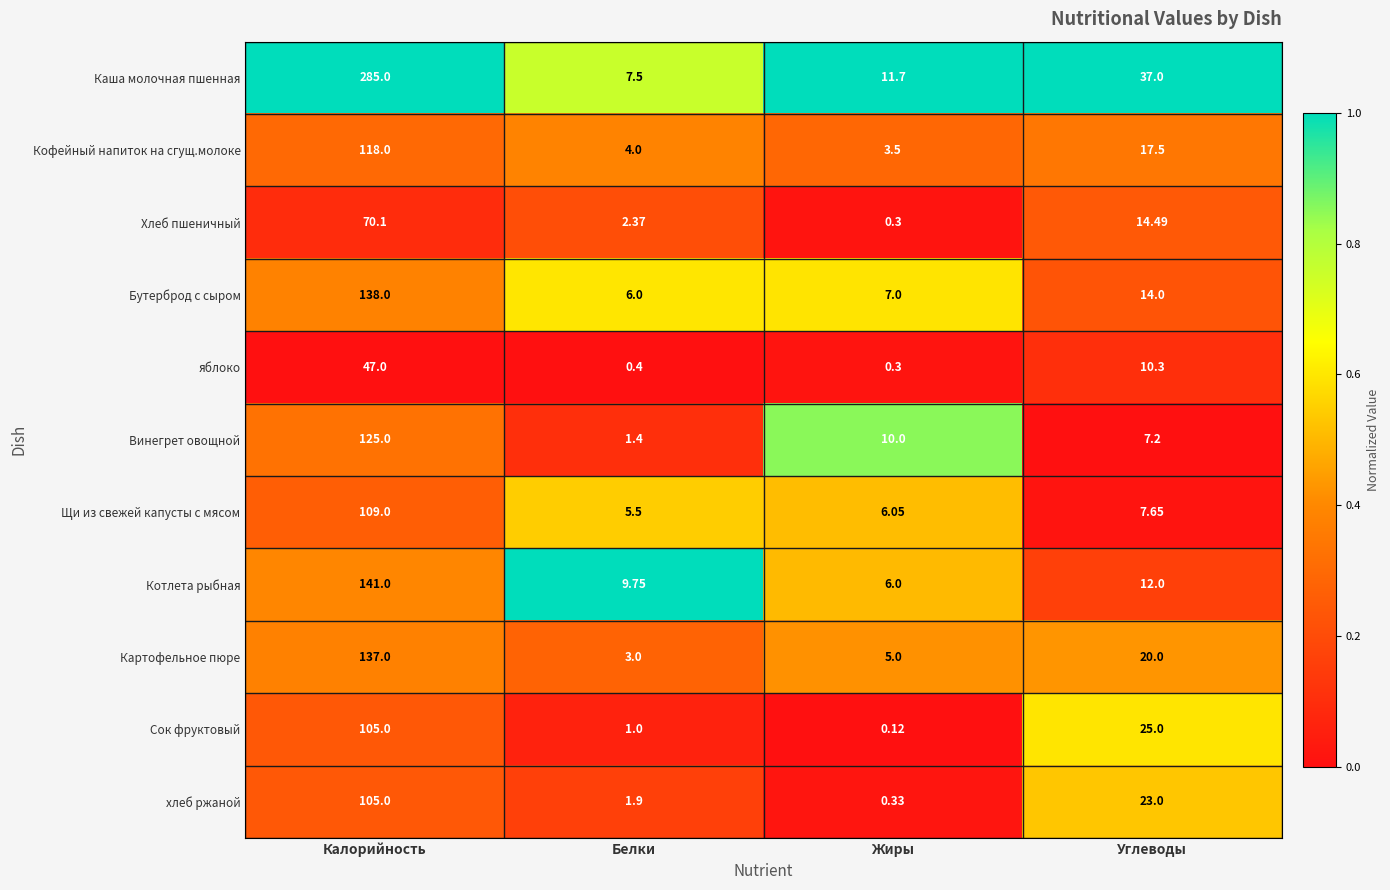

Between Калорийность and Жиры, which series saw the biggest shift?

Каша молочная пшенная